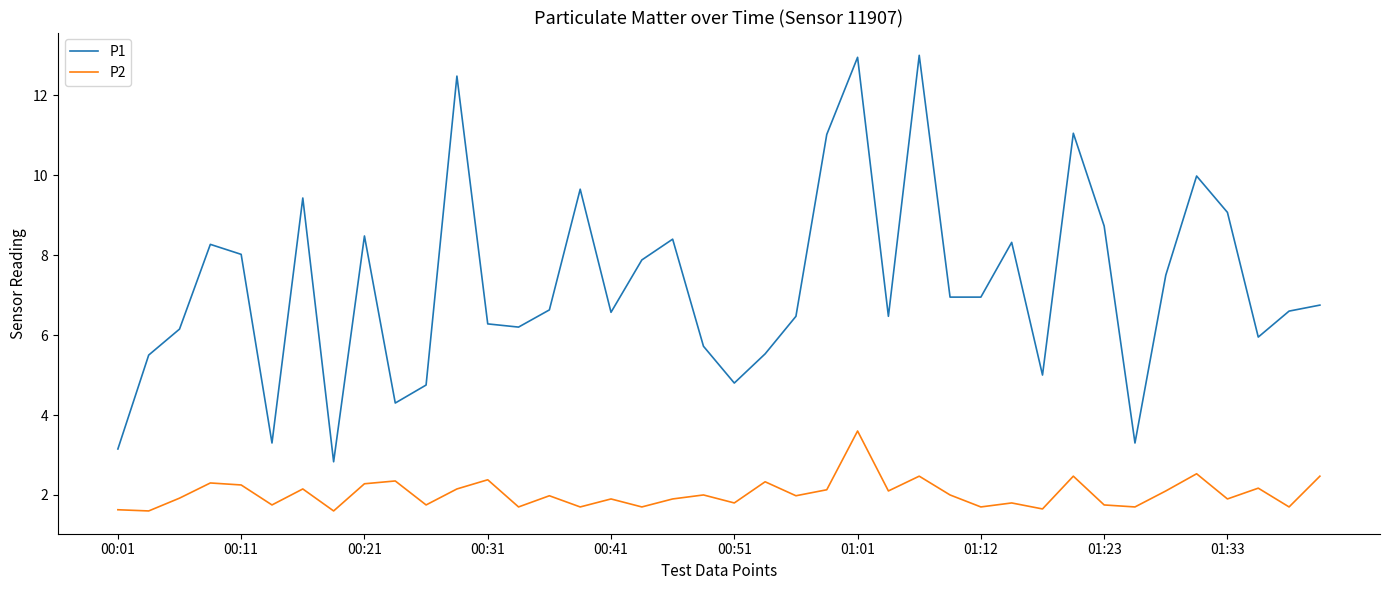

List the series in order of their peak value, lowest first.

P2, P1